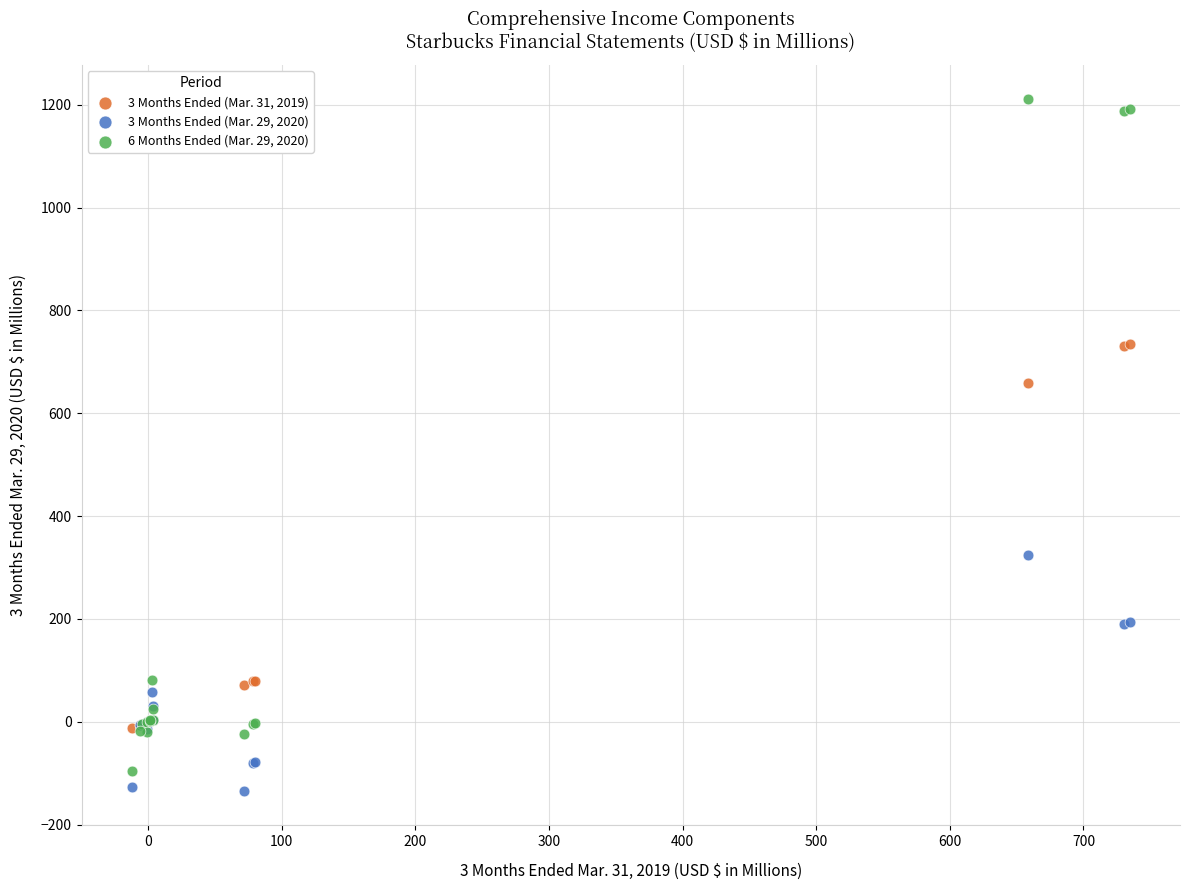

Which series contains the highest Y value?

6 Months Ended (Mar. 29, 2020)